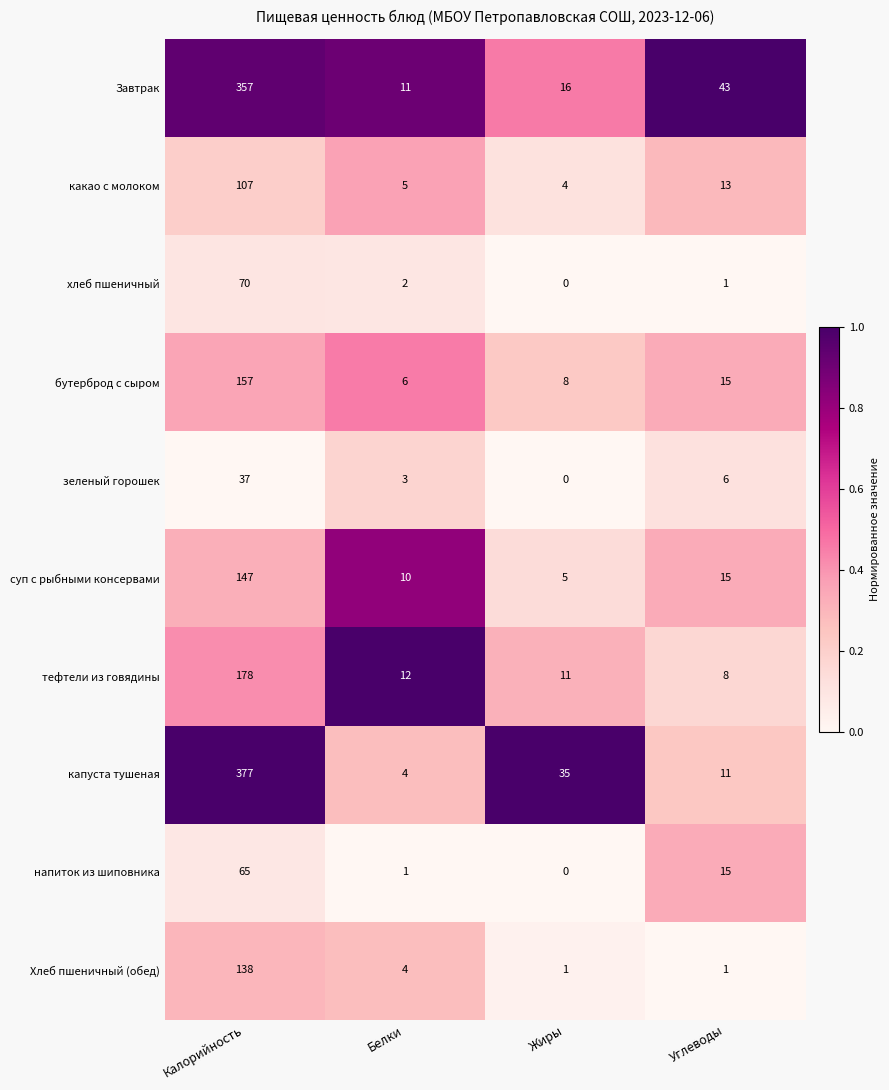

Which series has the widest spread of values?

капуста тушеная